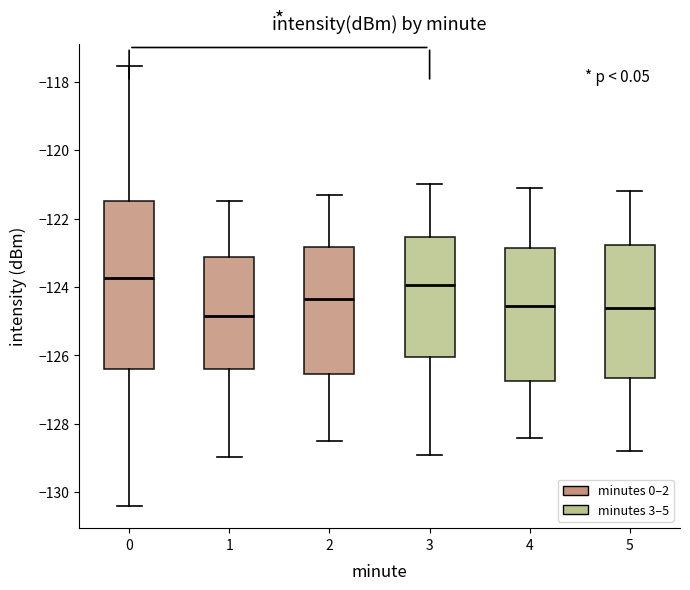

Reading left to right, transcribe this box plot: for each box, give where its median line is, the range the box spans, and where its two whiskers end, as read against the y-axis. The values are not printed on the chart, so give them approximately, as read against the axis.

0: median -123.8, box -126.4 to -121.4, whiskers -130.4 to -117.6
1: median -124.8, box -126.4 to -123.2, whiskers -129.0 to -121.4
2: median -124.4, box -126.6 to -122.8, whiskers -128.4 to -121.2
3: median -124.0, box -126.0 to -122.6, whiskers -128.8 to -121.0
4: median -124.6, box -126.8 to -122.8, whiskers -128.4 to -121.0
5: median -124.6, box -126.6 to -122.8, whiskers -128.8 to -121.2